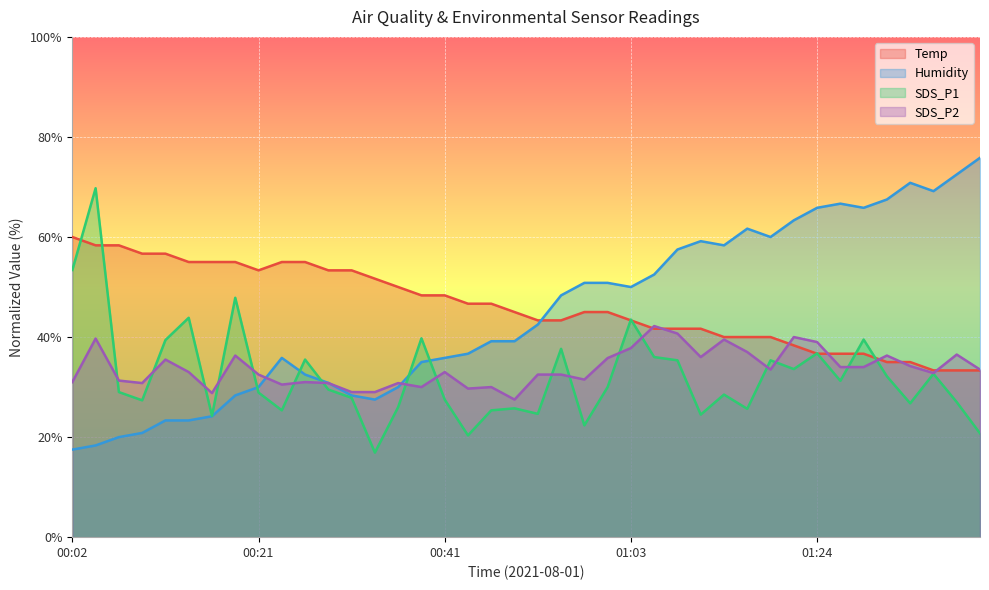

How many values in the Temp series are below 44?

18